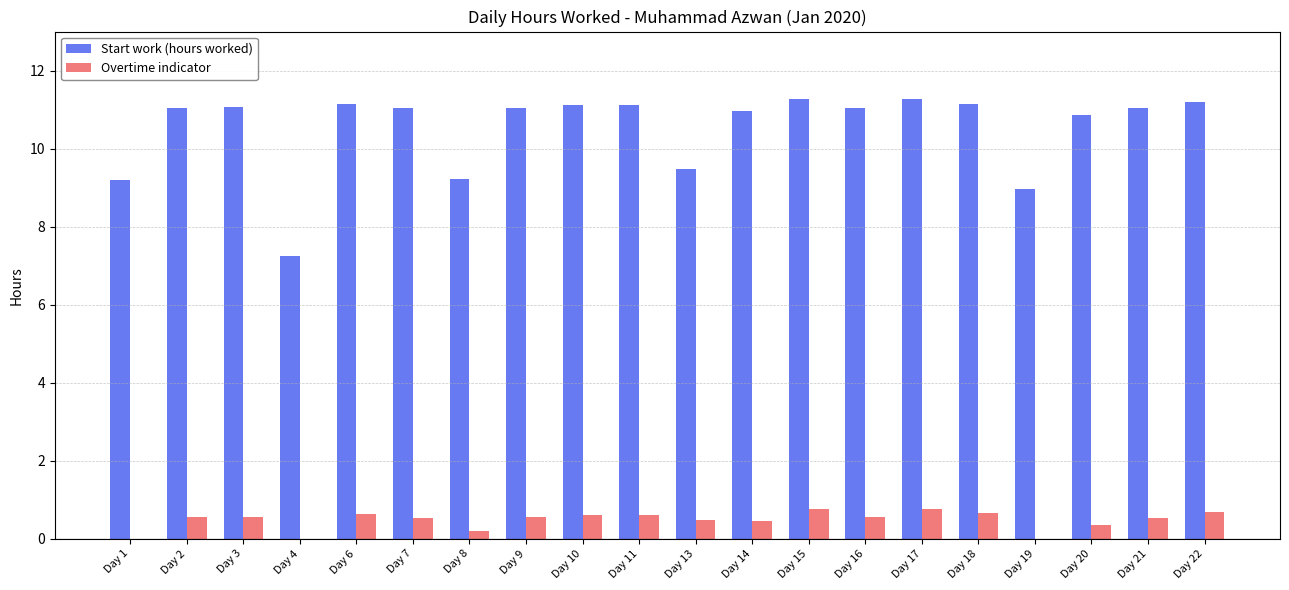

The Start work (hours worked) series shows 11.1 at Day 10. True or false?

True